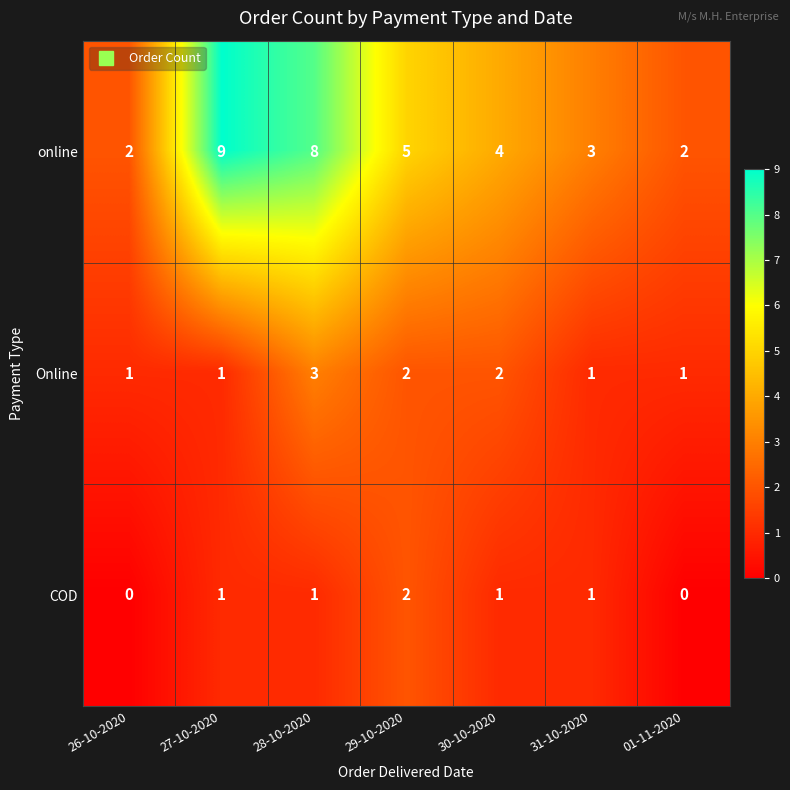

Which series has the largest range (max minus min)?

online